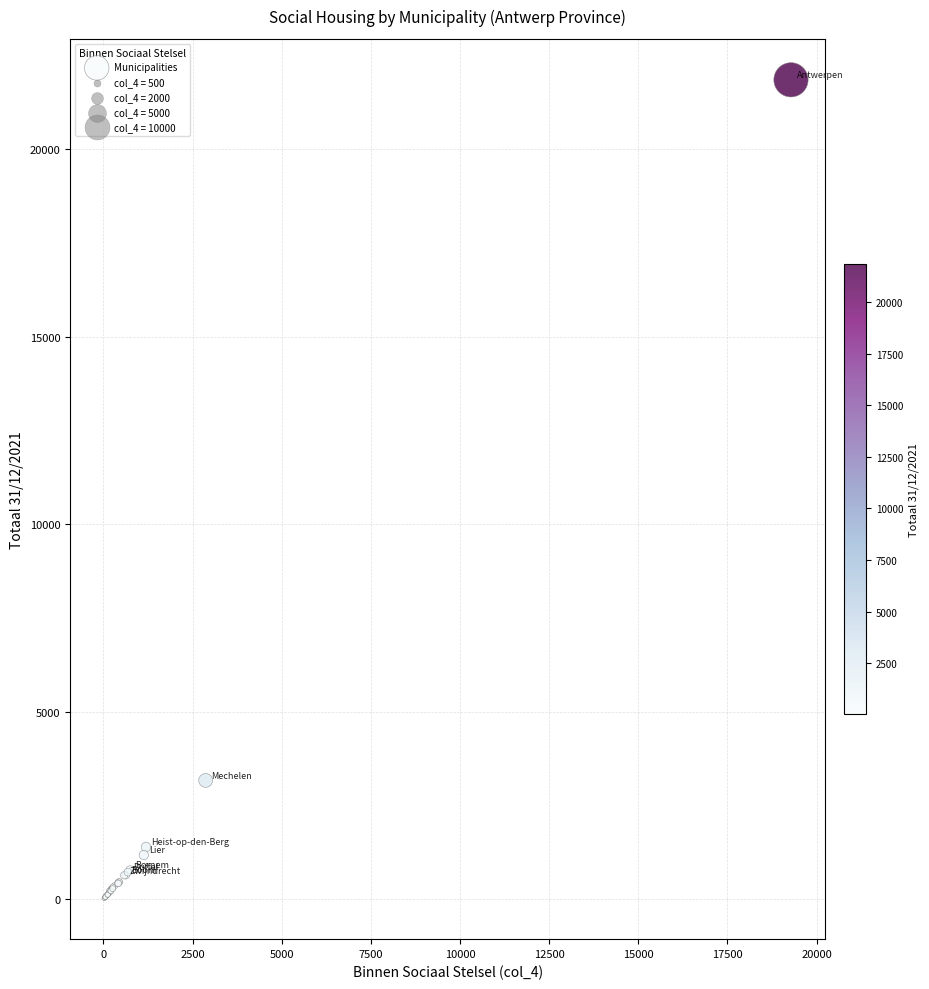

What Y value in the scatter plot is closest to 10937?

3169